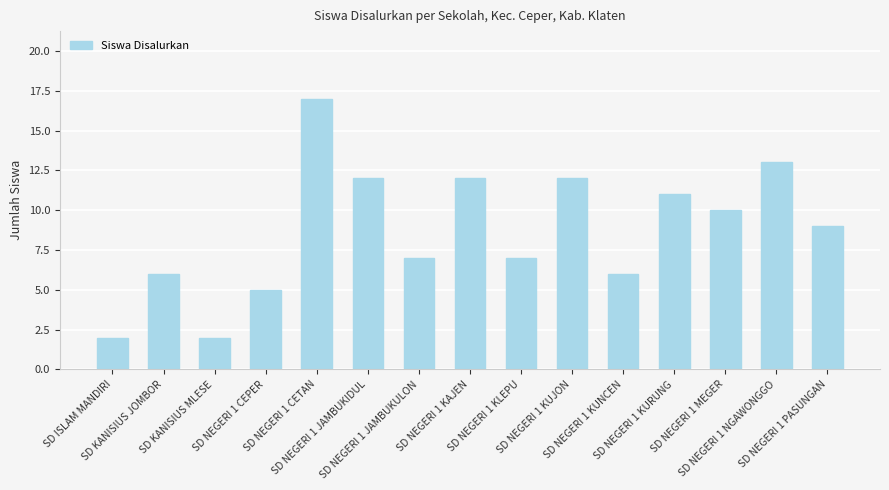

What is the difference between the second highest and second lowest values?

11